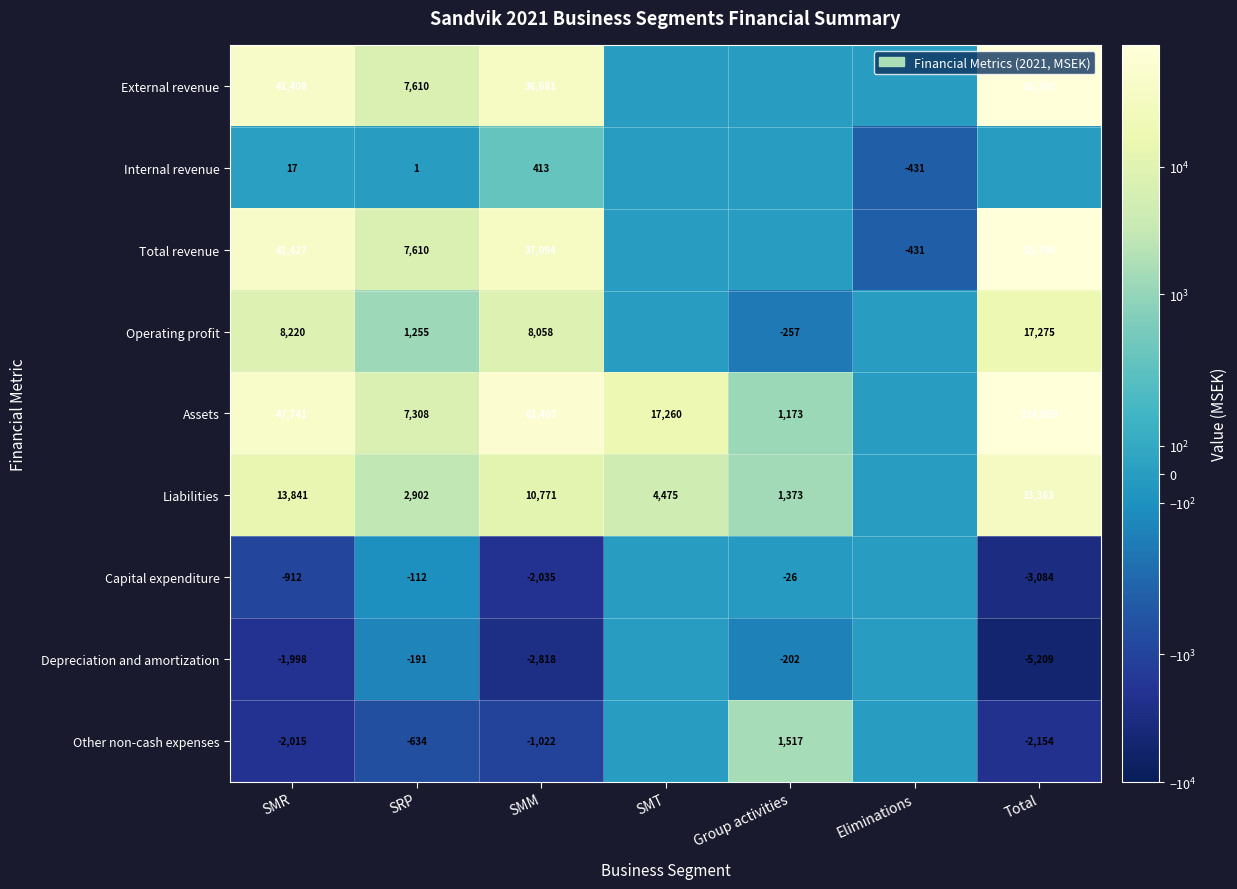

The Liabilities series shows 2902 at SRP. True or false?

True